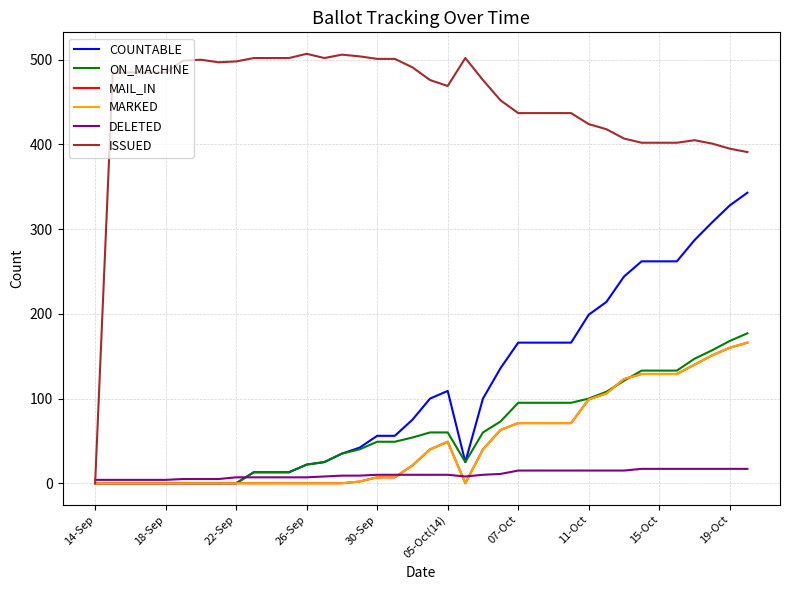

Does the chart have visible grid lines?

Yes